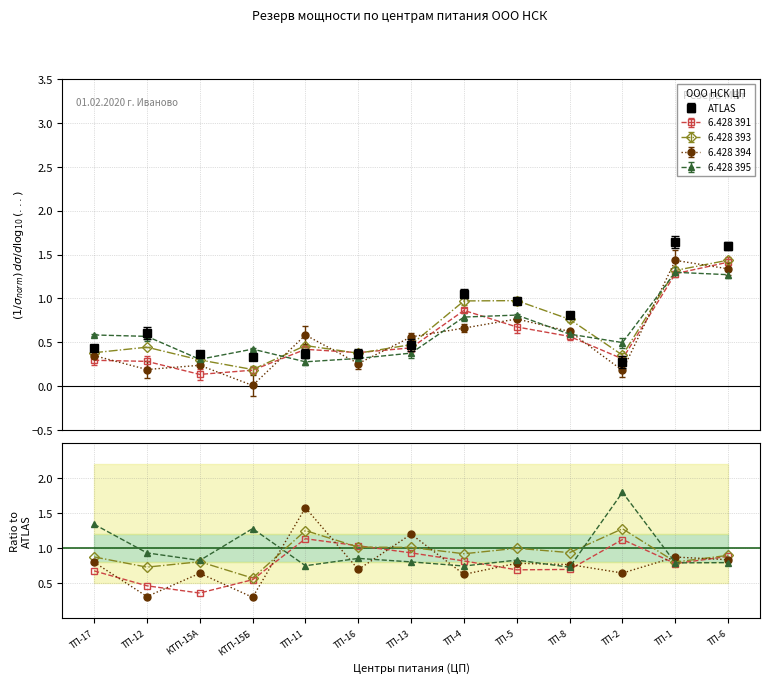

Is it true that 6.428 394 equals 0.8 at ТП-17?

True